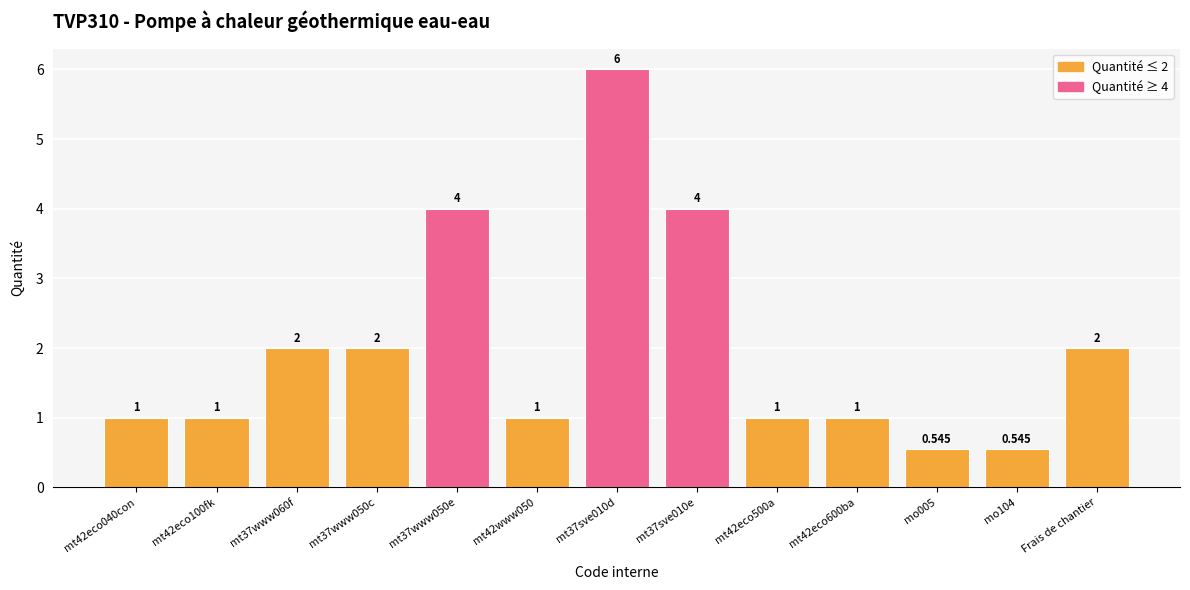

What position from the left is mt42www050?

6